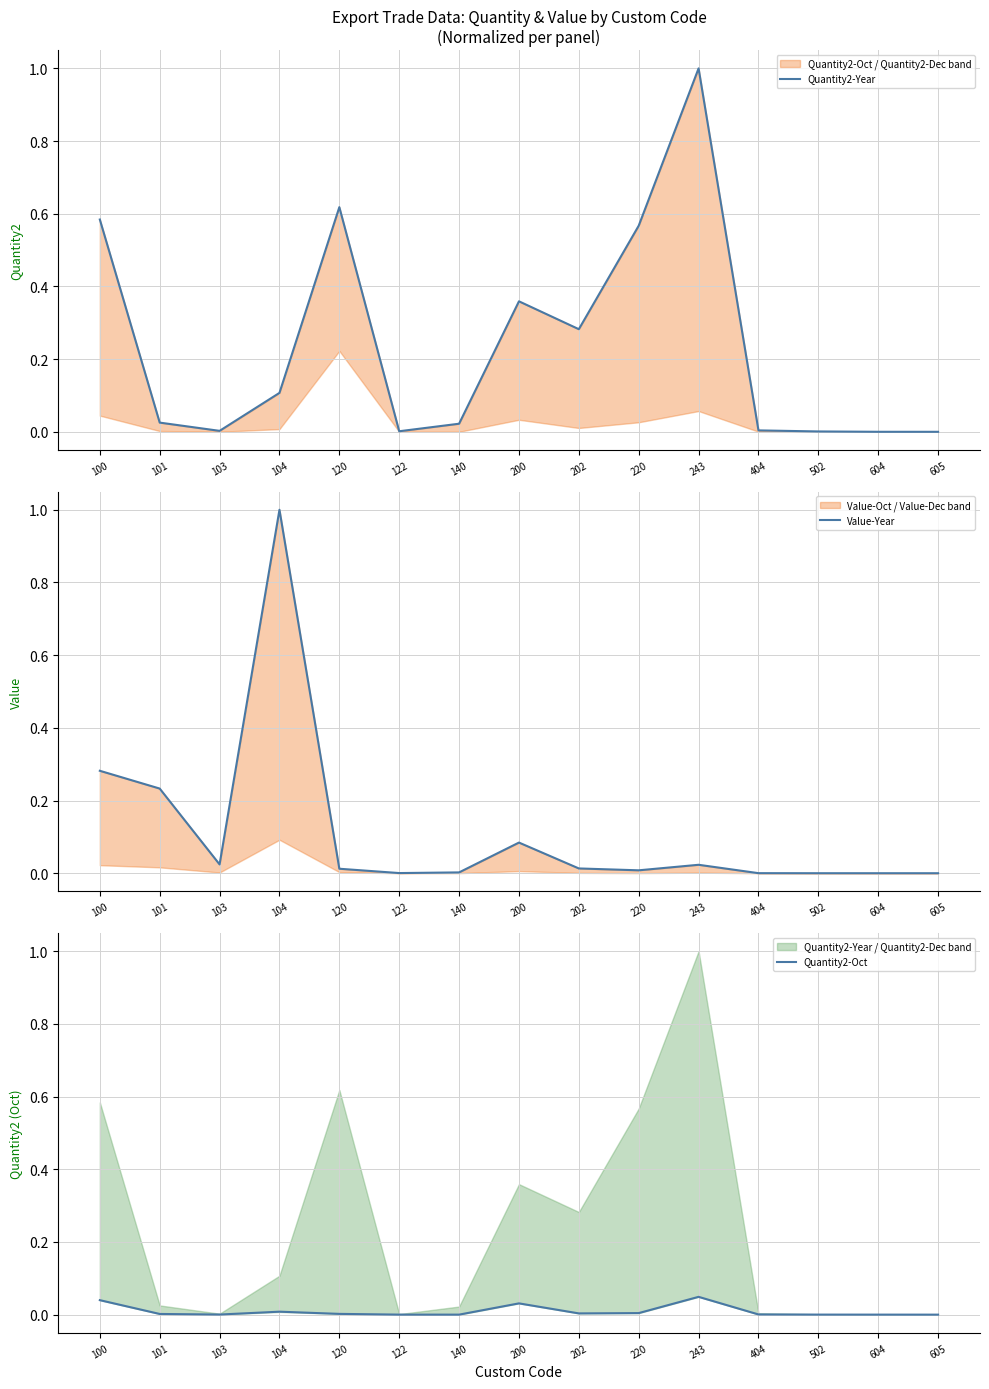

True or false: Value-Year has more than 0 interior local peaks.

True